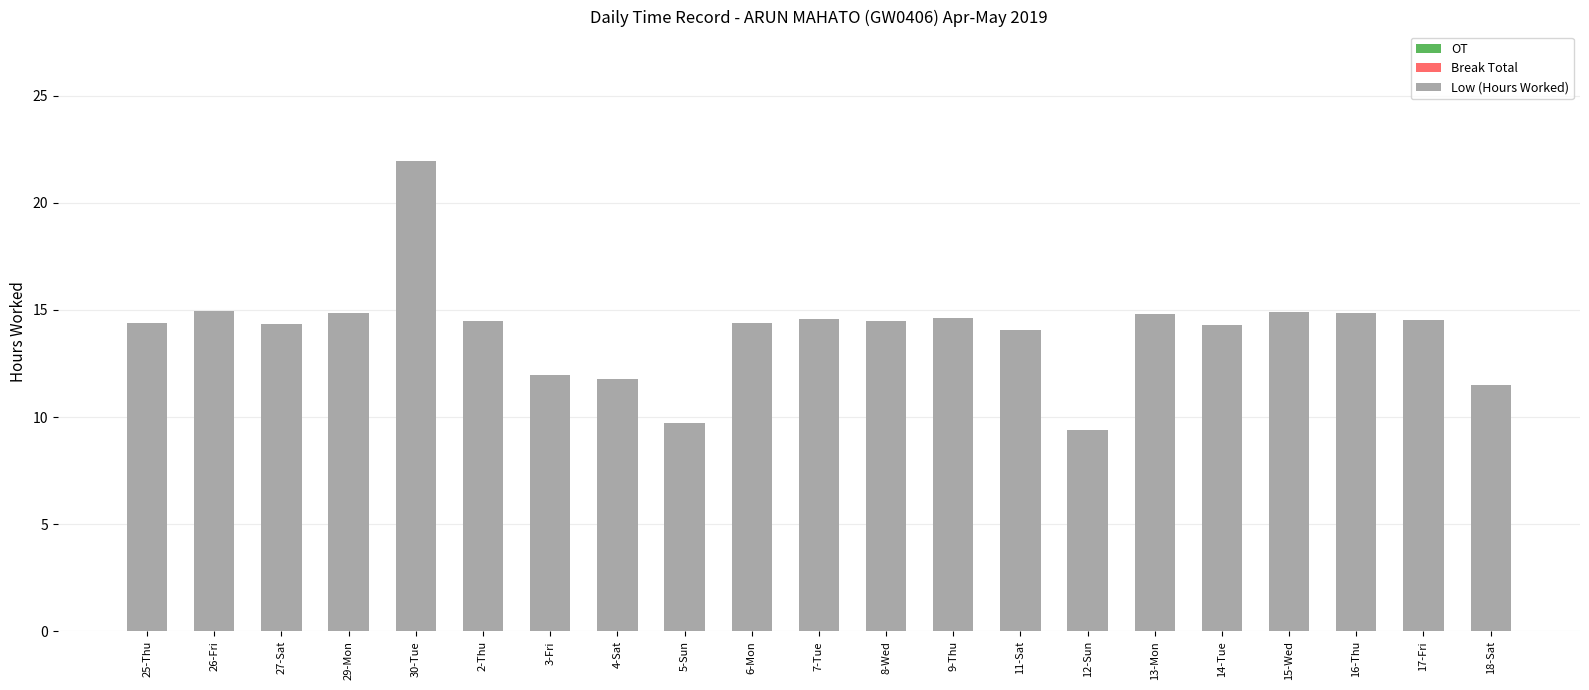

How many bars are there in total?

21